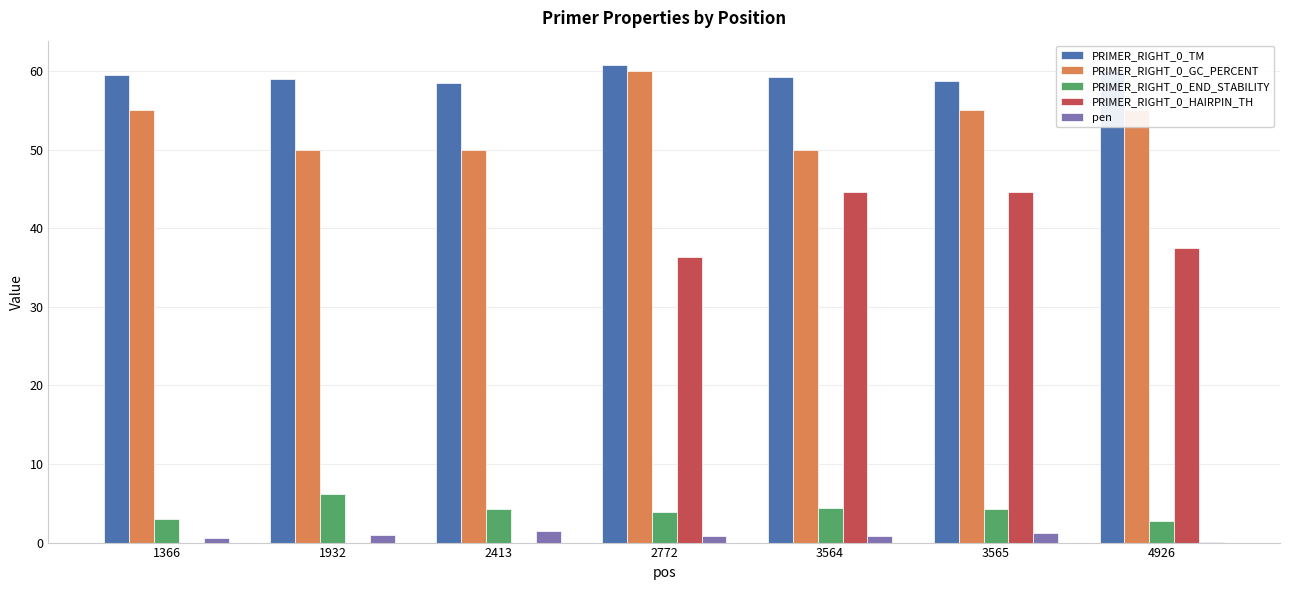

Count the number of categories in the chart.

7